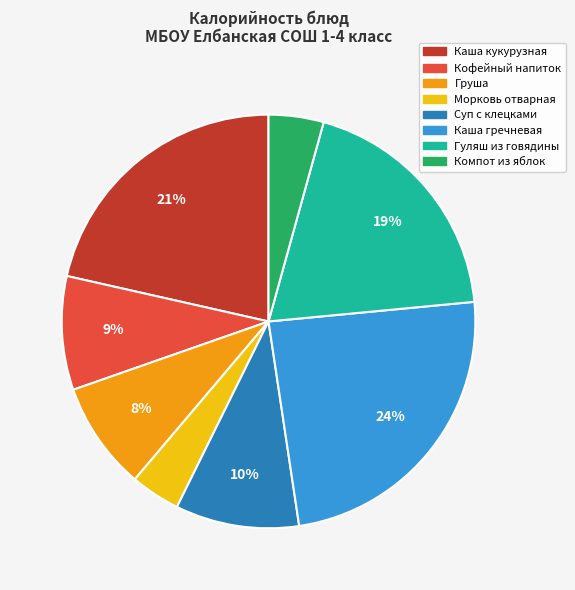

To the nearest percent, what portion does Суп с клецками represent?

10%